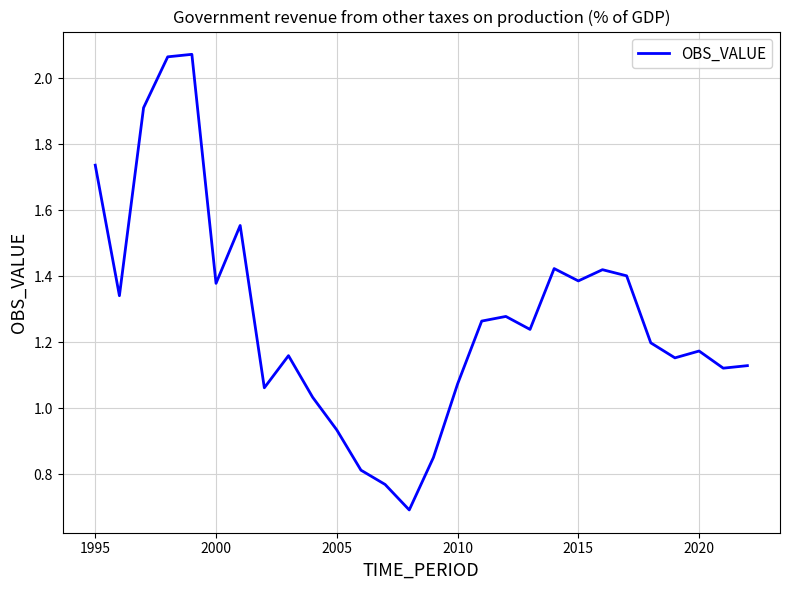

What is the smallest value displayed?

0.7